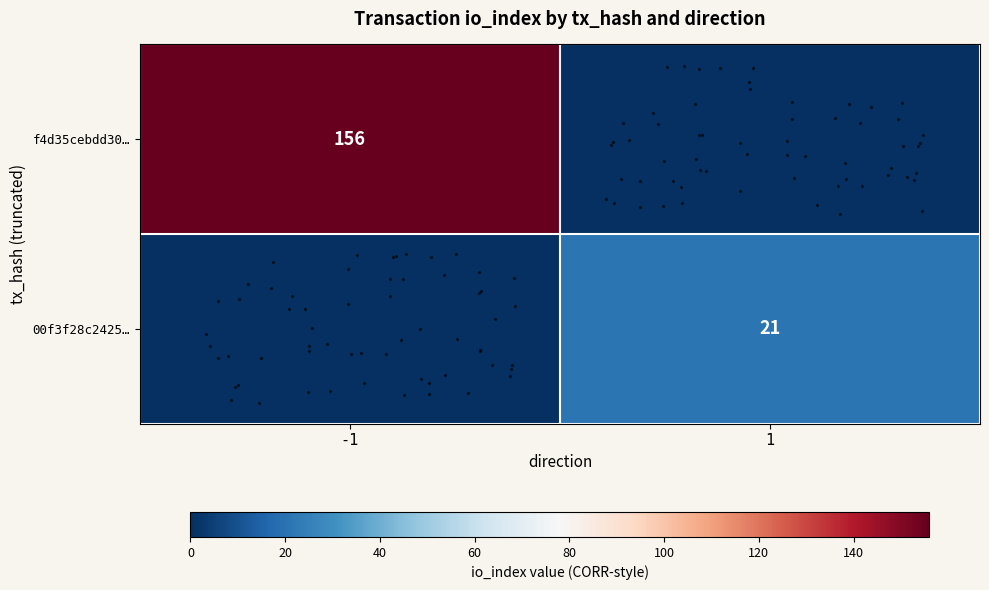

How many positive values does the row_0 series have?

1